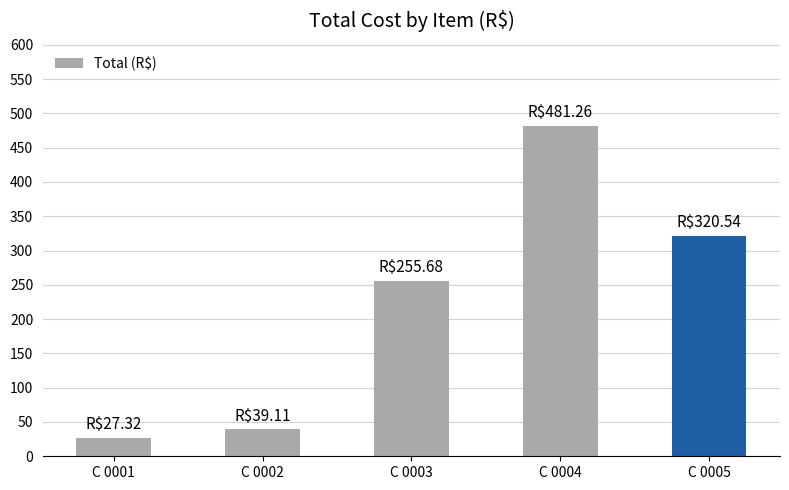

Reading left to right, transcribe all the data shown in this chart.

27.3	39.1	255.7	481.3	320.5